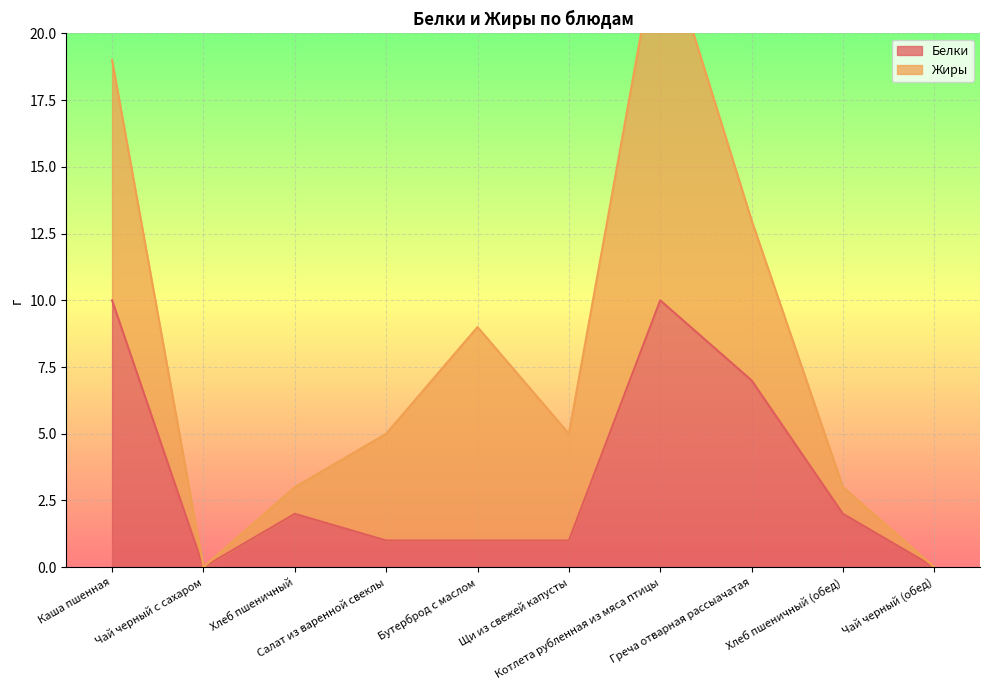

What is the ratio of the value at Котлета рубленная из мяса птицы to the value at Салат из варенной свеклы?

10.0